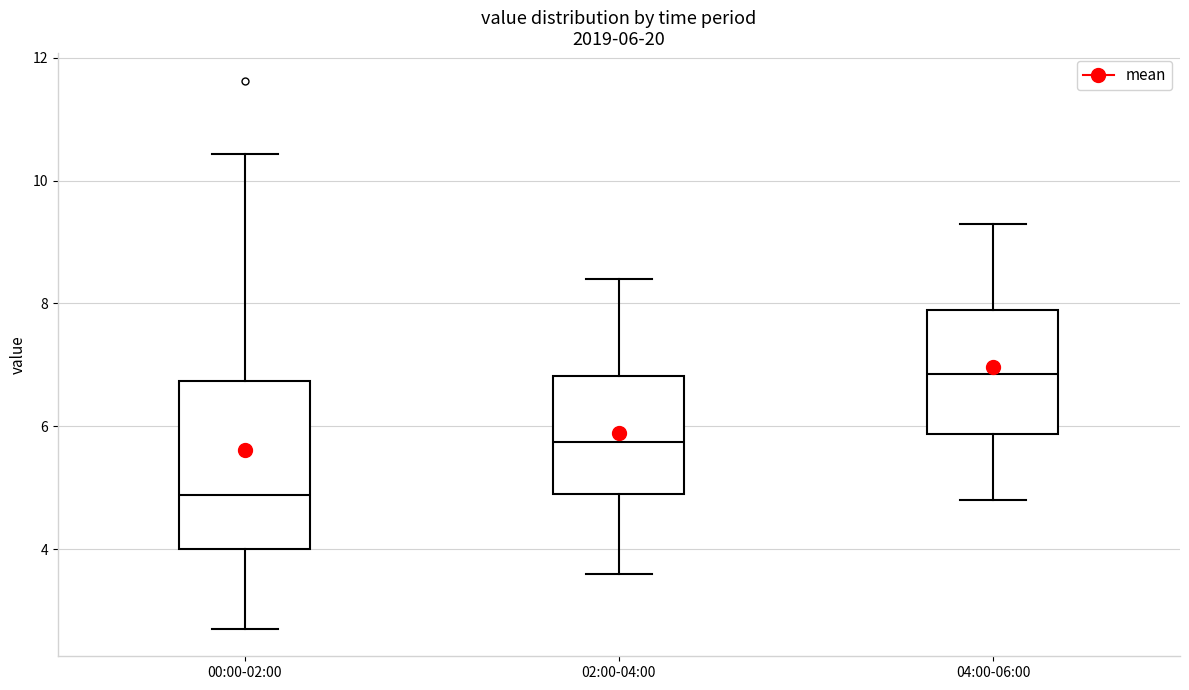

Which box has the lowest median line?

00:00-02:00